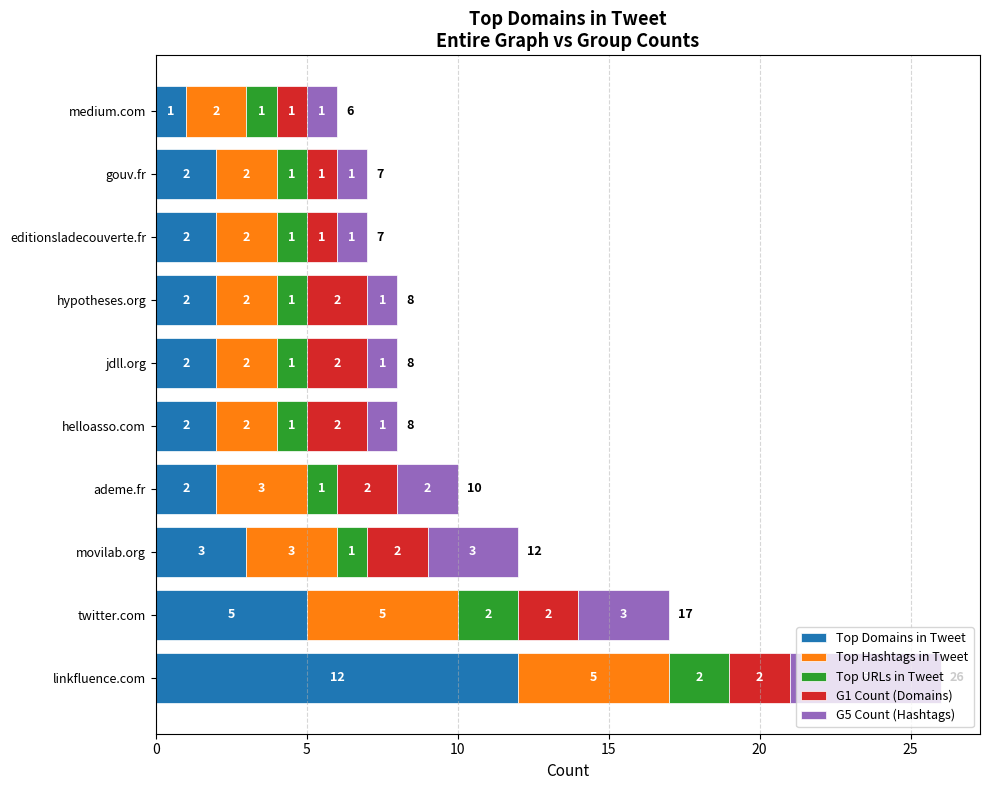

What is the sum of the Top Domains in Tweet values at helloasso.com and hypotheses.org?

4